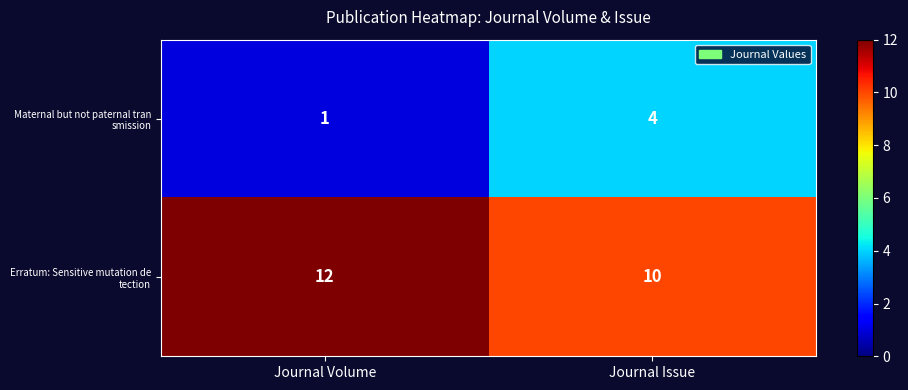

Which label corresponds to the smallest value in the chart?

Journal Volume